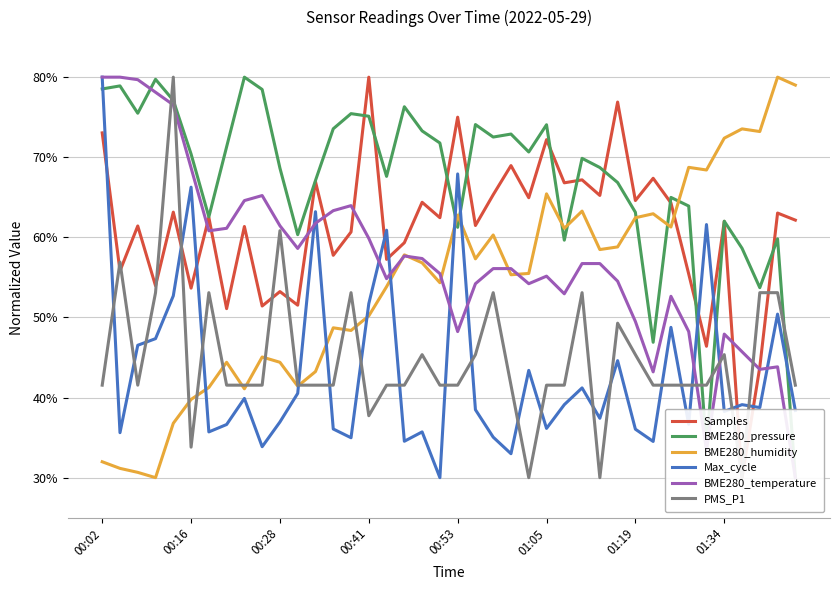

What is the total value across all series at 24?

318.7